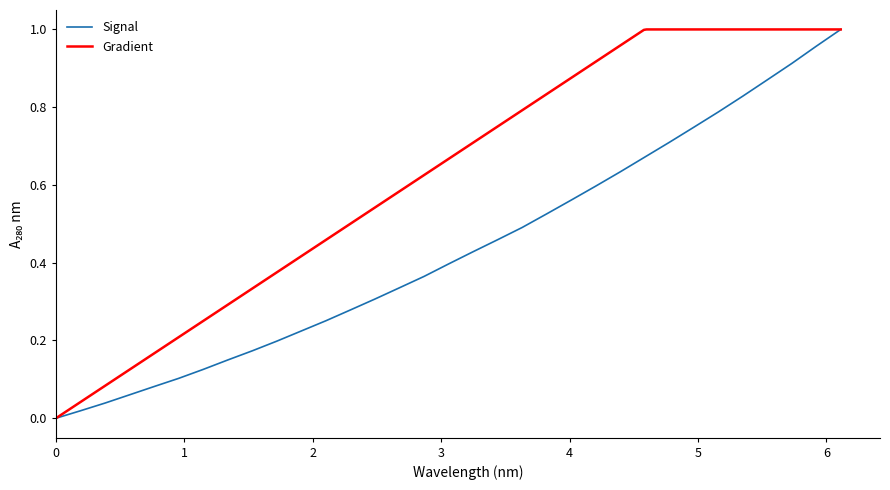

What is the sum of the values at 14 and 18?

0.8